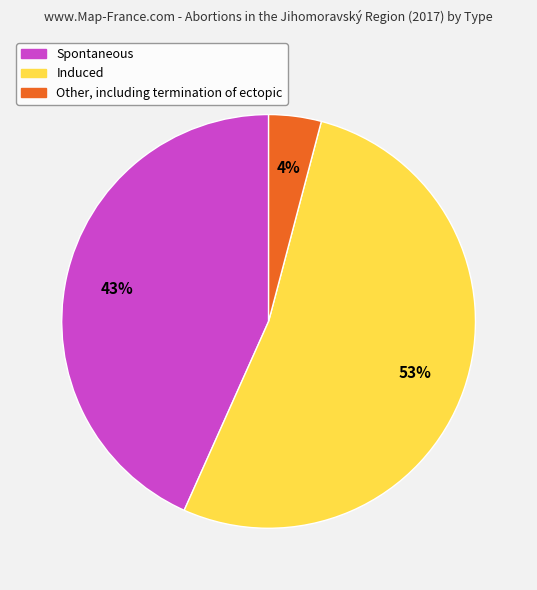

Approximately how many times larger is the value at Other, including termination of ectopic compared to Induced?

0.1